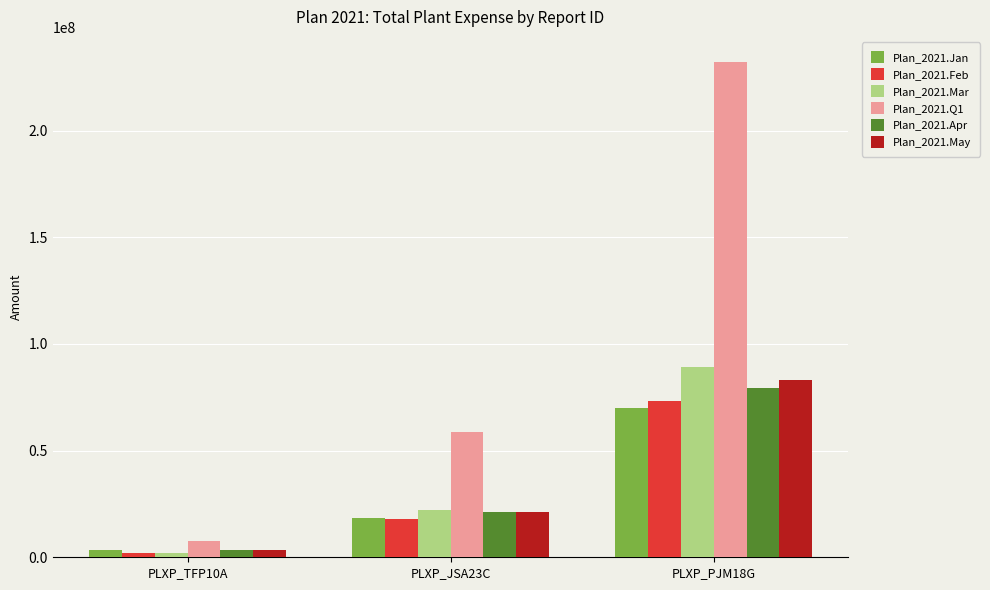

What is the maximum value shown in the chart?

232286285.6